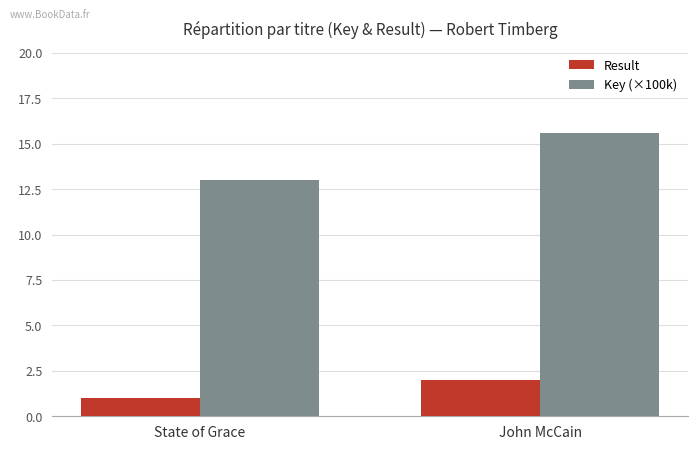

Is the value of Key (×100k) at State of Grace greater than the value of Result at State of Grace?

Yes